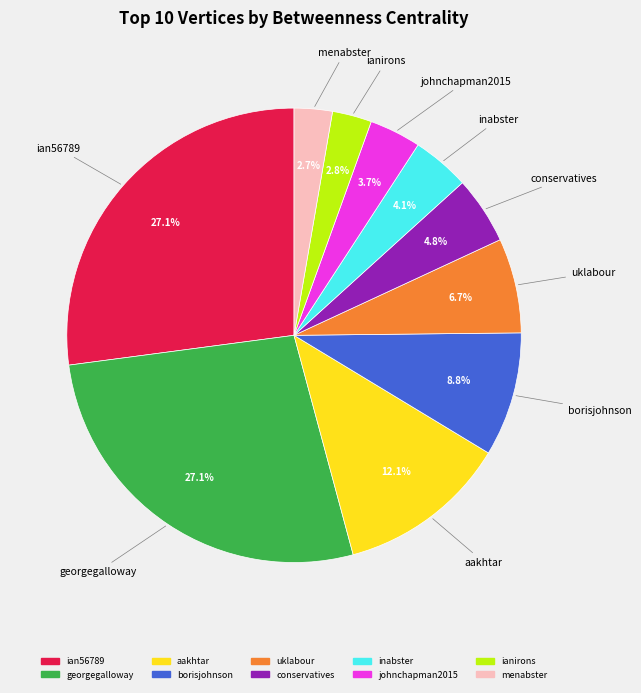

To the nearest percent, what is the average slice percentage?

10%